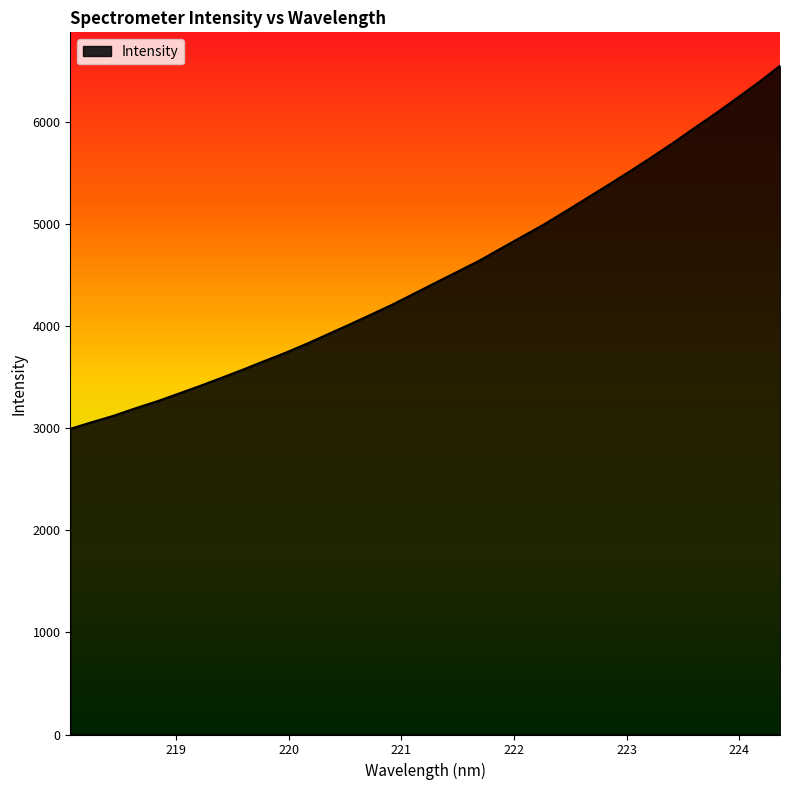

What is the minimum value shown in the chart?

2993.6